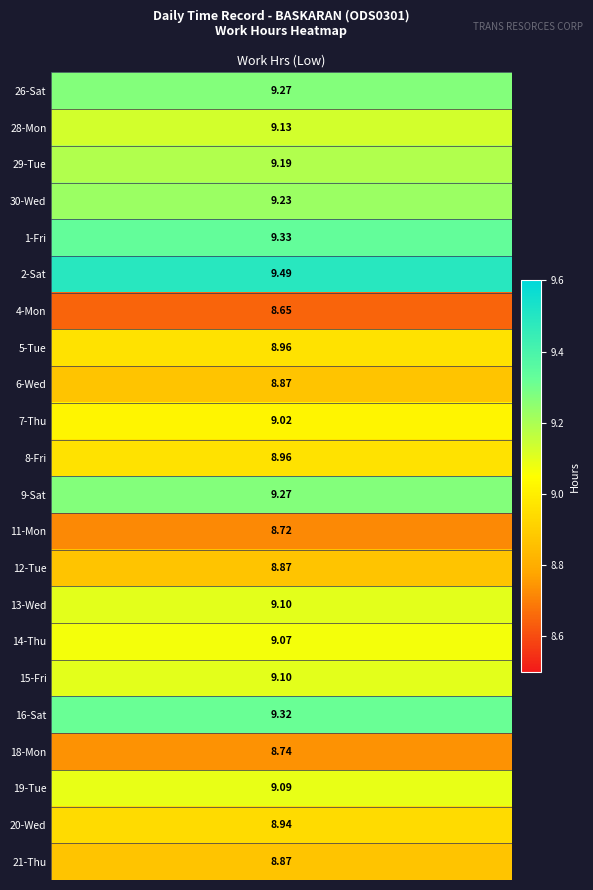

Between 0 and 2, which series saw the biggest shift?

2-Sat